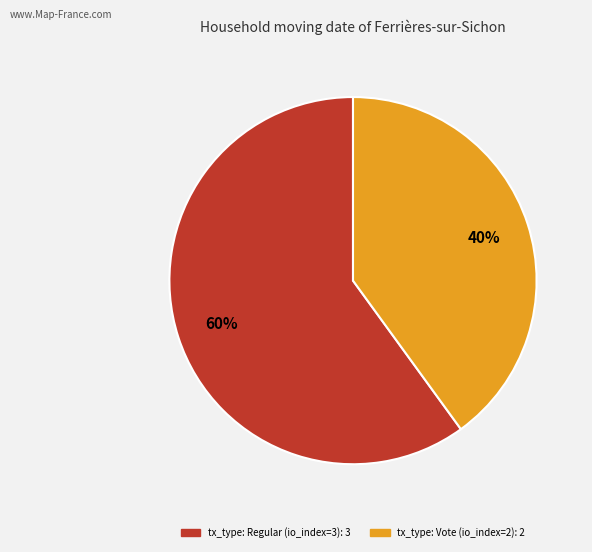

To the nearest percent, what percentage of the pie is tx_type: Regular (io_index=3)?

60%